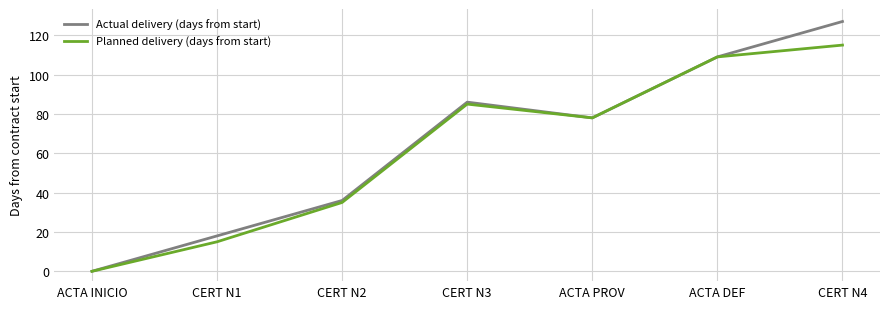

What is the total value across all series at ACTA DEF?

218